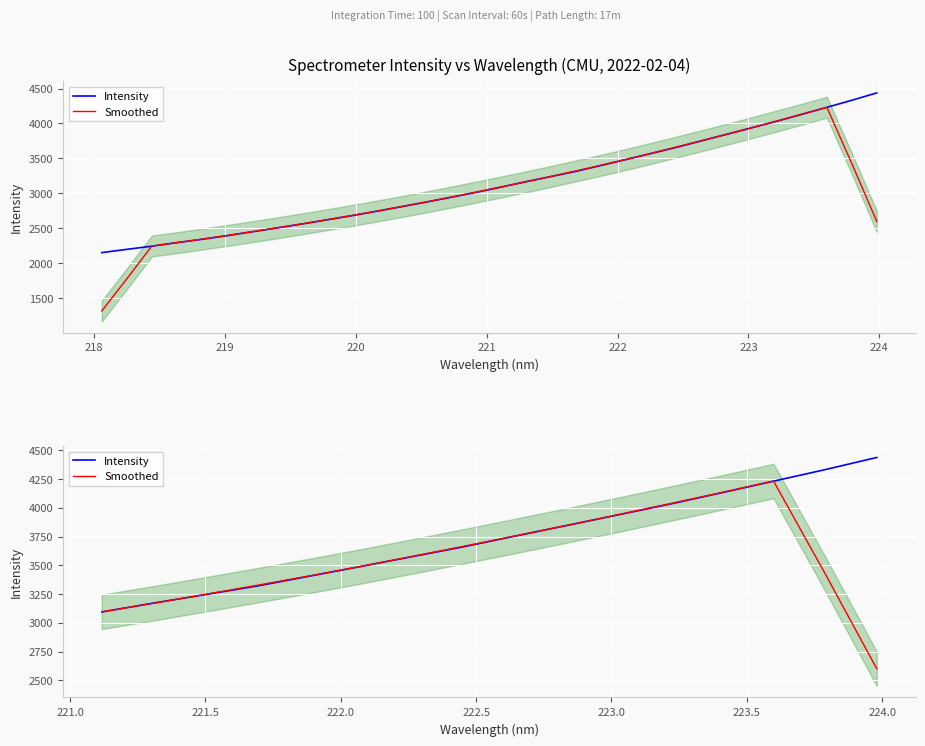

Where is Smoothed nearest to the value 3416?

221